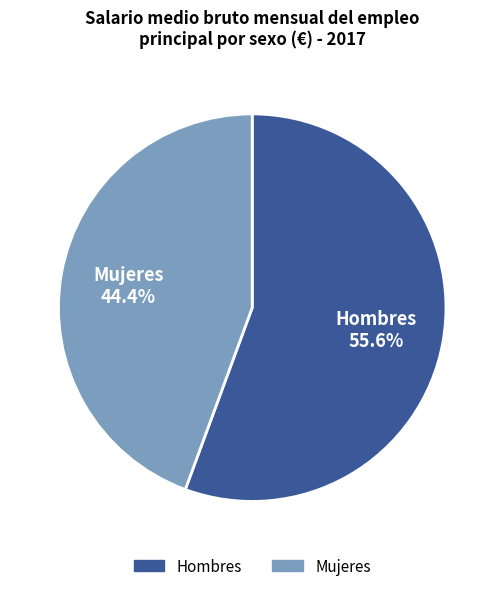

Count the number of slices in the pie.

2